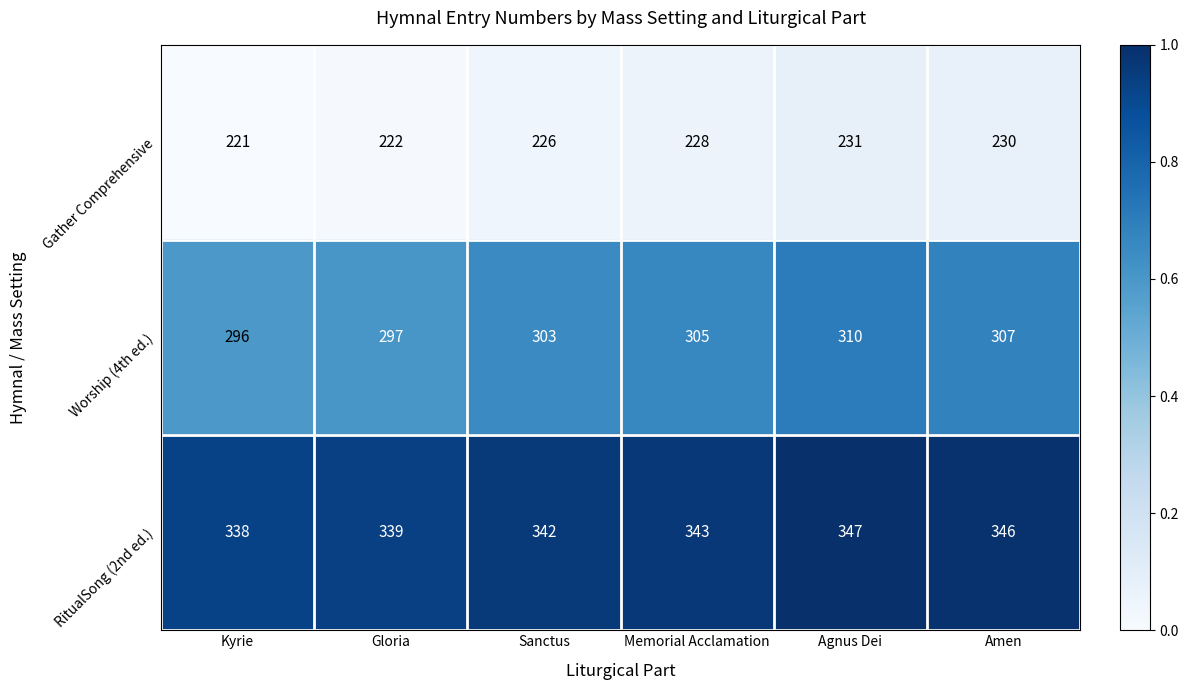

At which category is the sum across all series the highest?

Agnus Dei